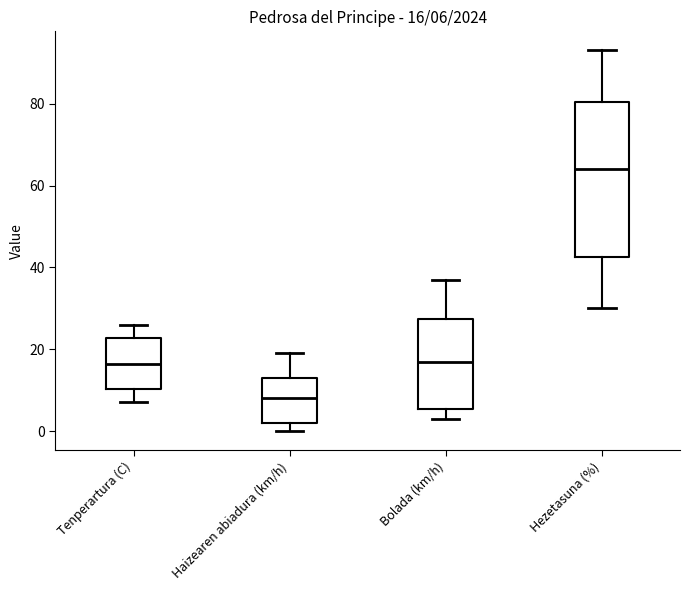

Which box has the highest median line?

Hezetasuna (%)